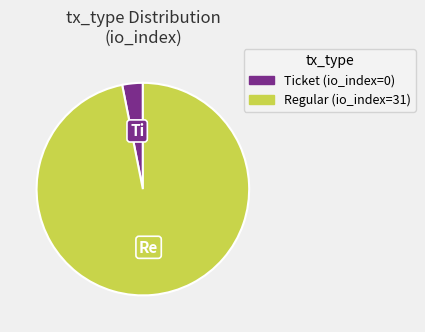

How many slices are in this pie chart?

2